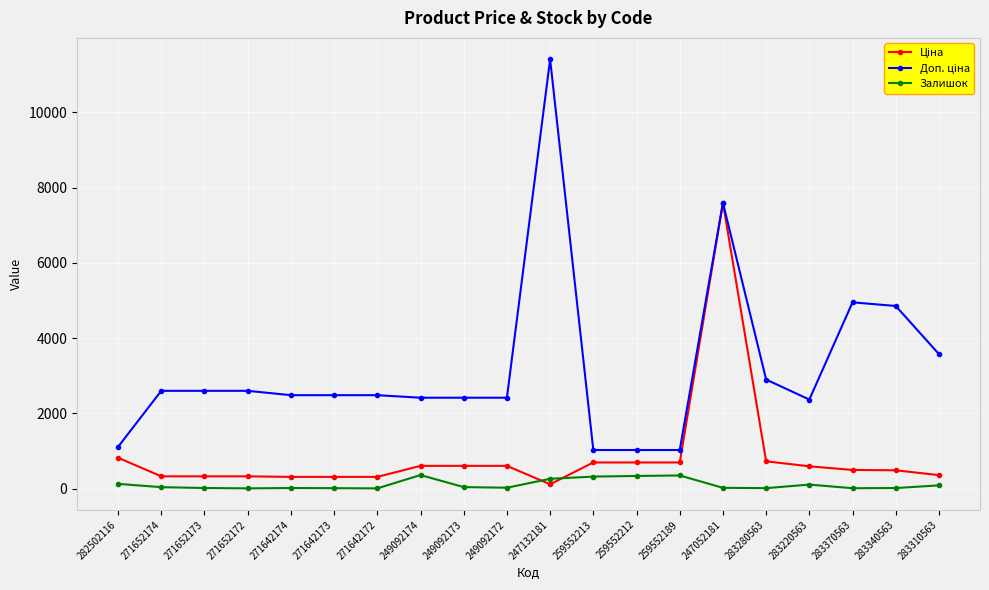

What is the lowest value of the Залишок series?

5.0